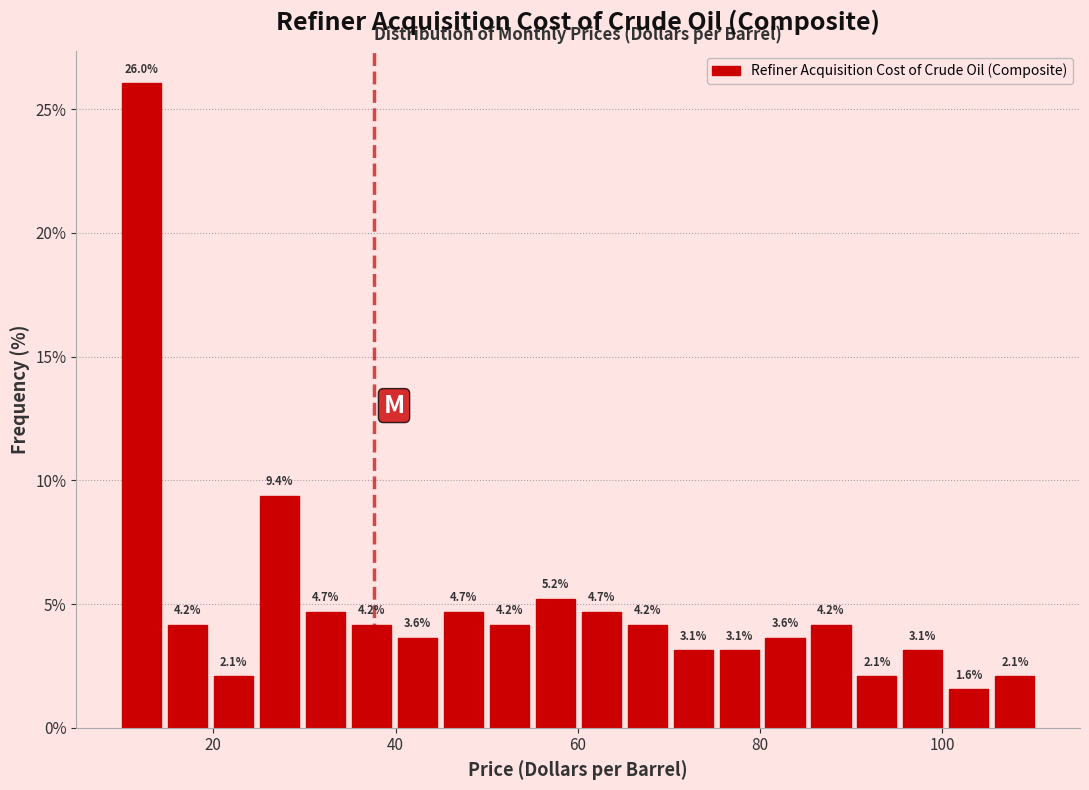

Around what value on the x-axis is the tallest bar? Give the approximate position of its centre, as read against the axis.

12